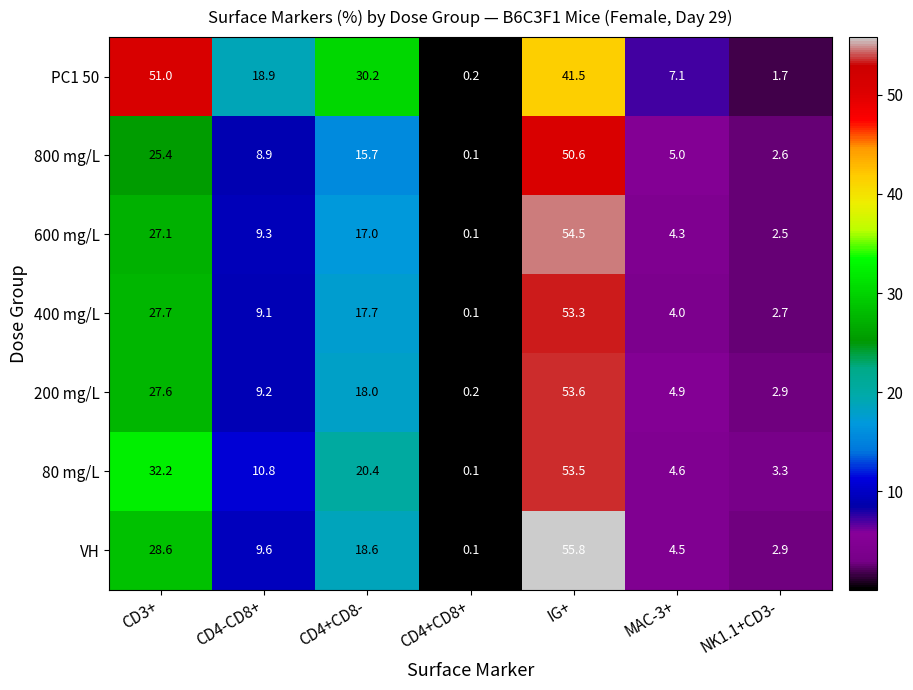

Which series has the widest spread of values?

VH